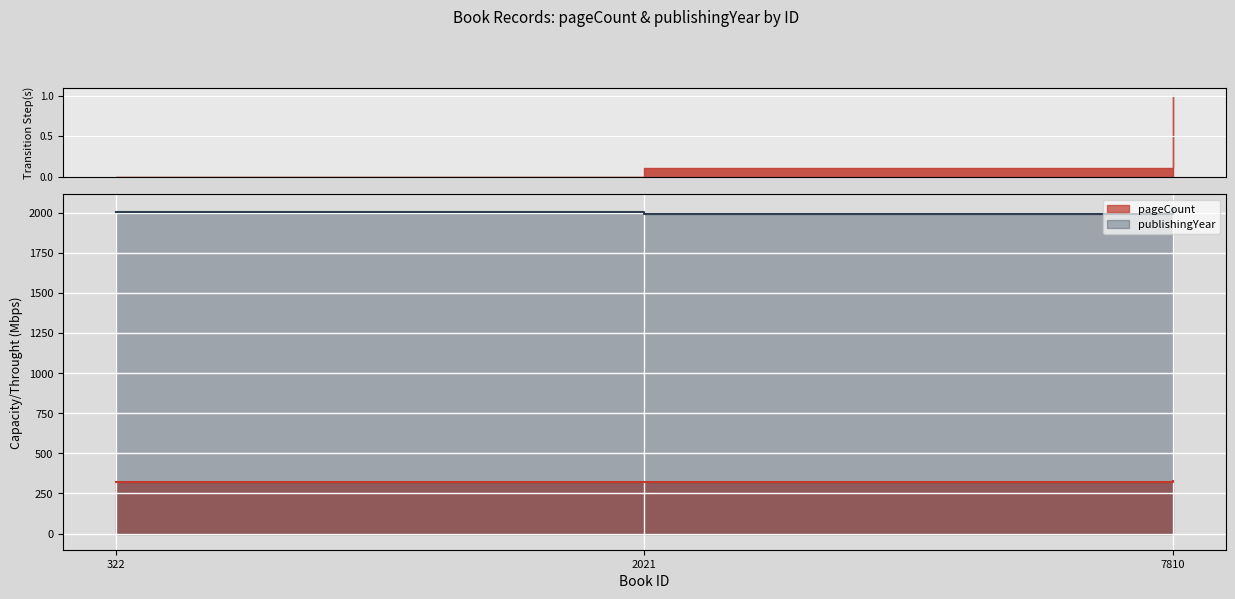

How many lines are shown in the chart?

2